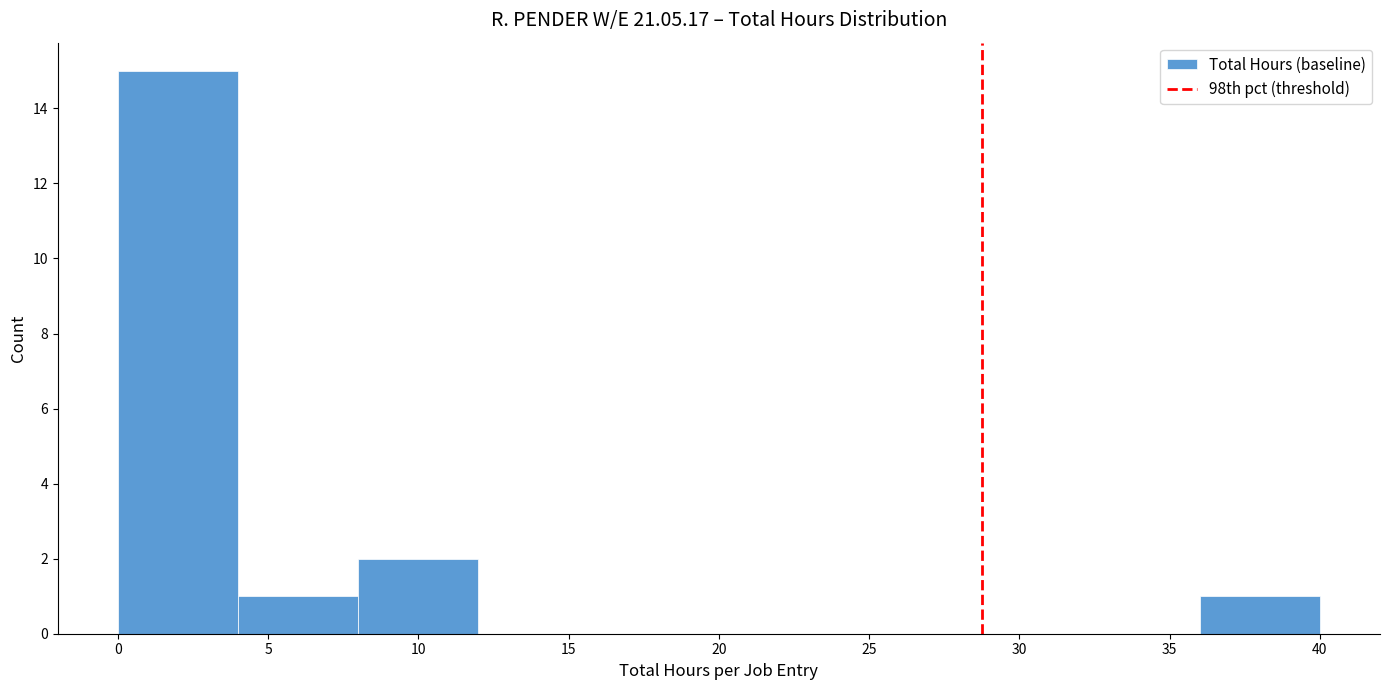

How tall is the bar that spans 4 to 8 on the x-axis? The values are not printed on the chart, so give them approximately, as read against the axis.

1